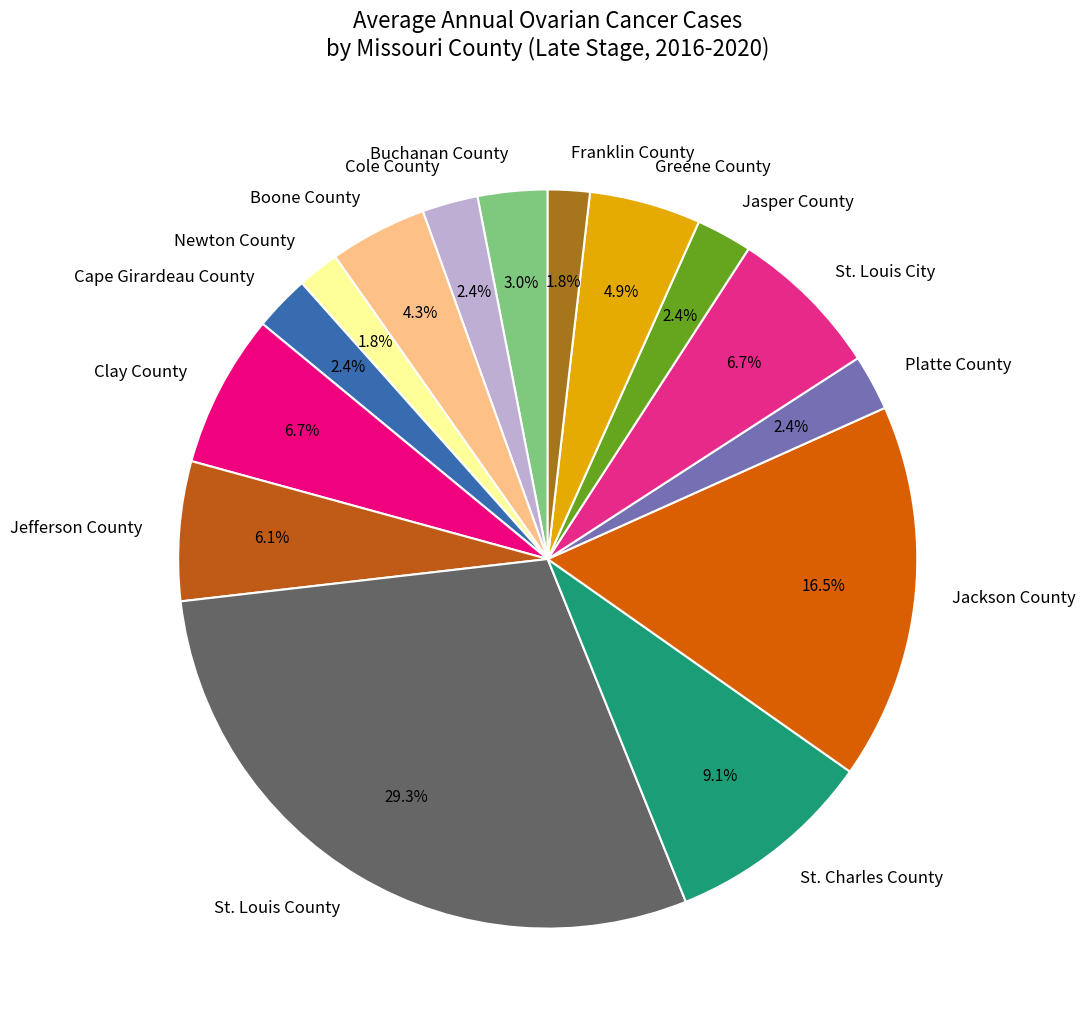

To the nearest percent, what percentage of the pie is St. Charles County?

9%